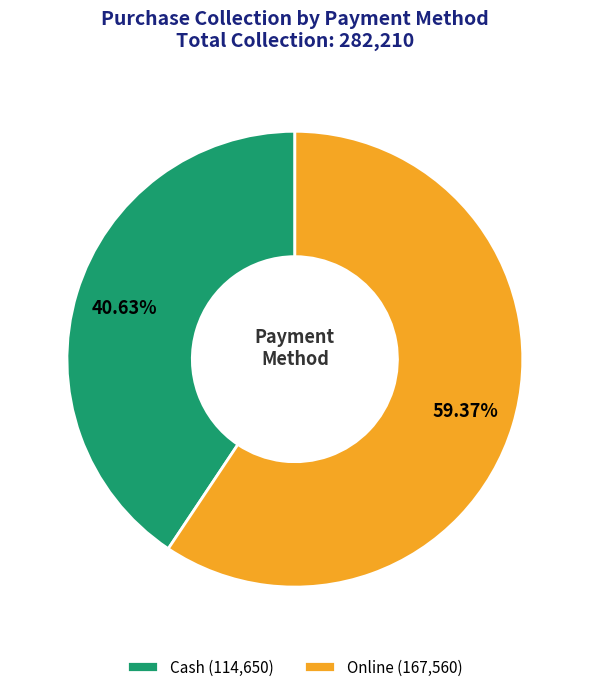

How many segments does this pie chart have?

2